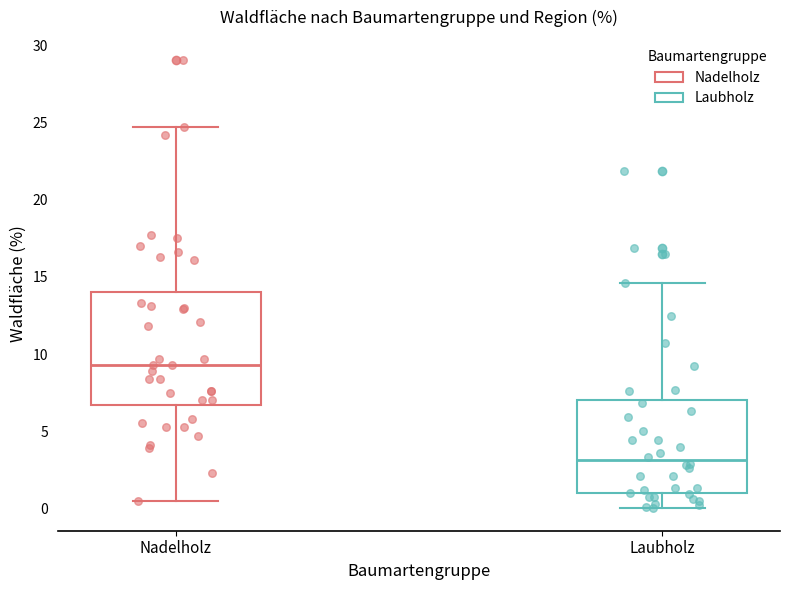

Which box has the highest median line?

Nadelholz